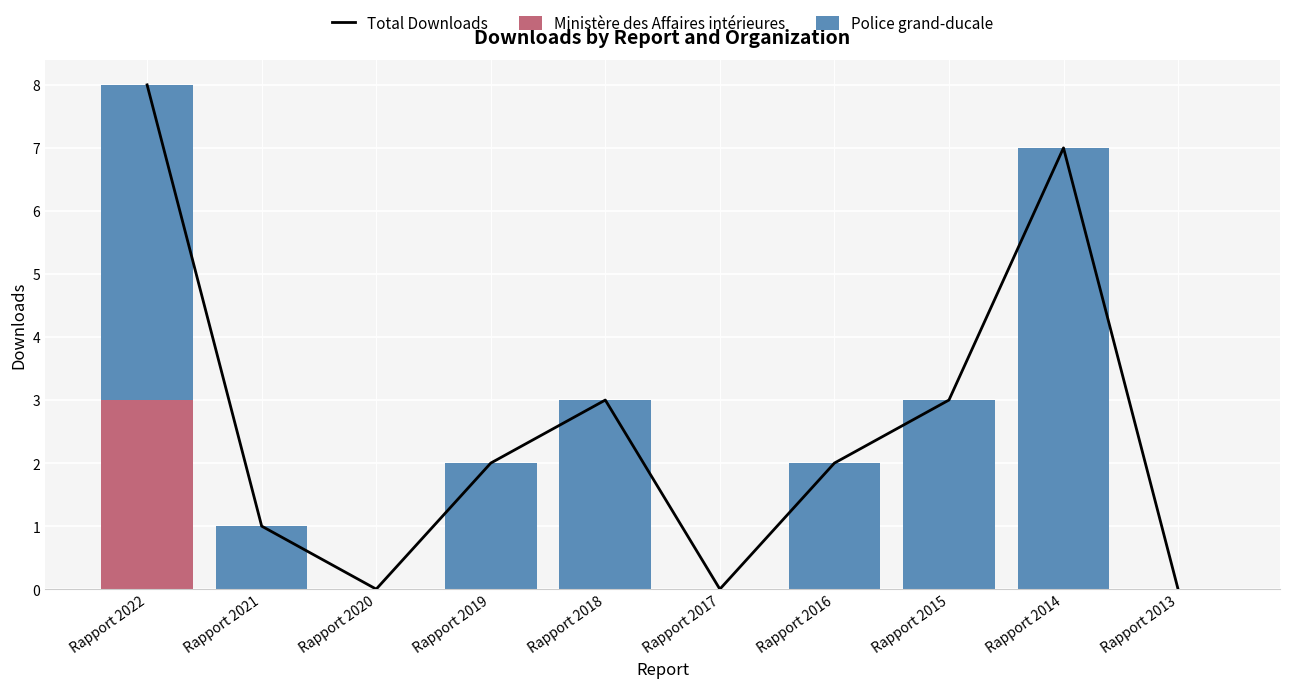

What is the average value of the Police grand-ducale series?

2